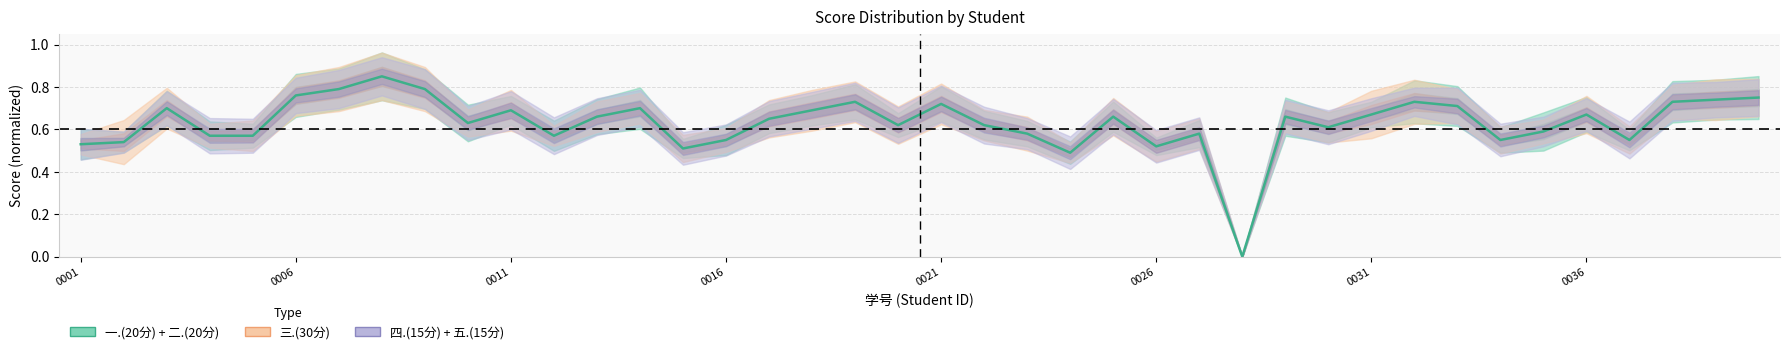

The value at 0001 is 0.5. True or false?

True